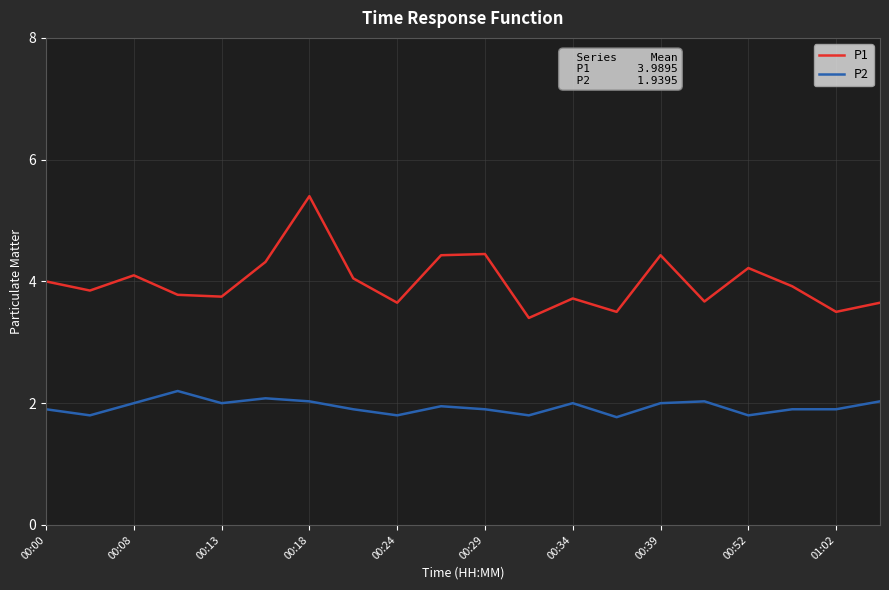

True or false: P2 and P1 intersect in this chart.

False